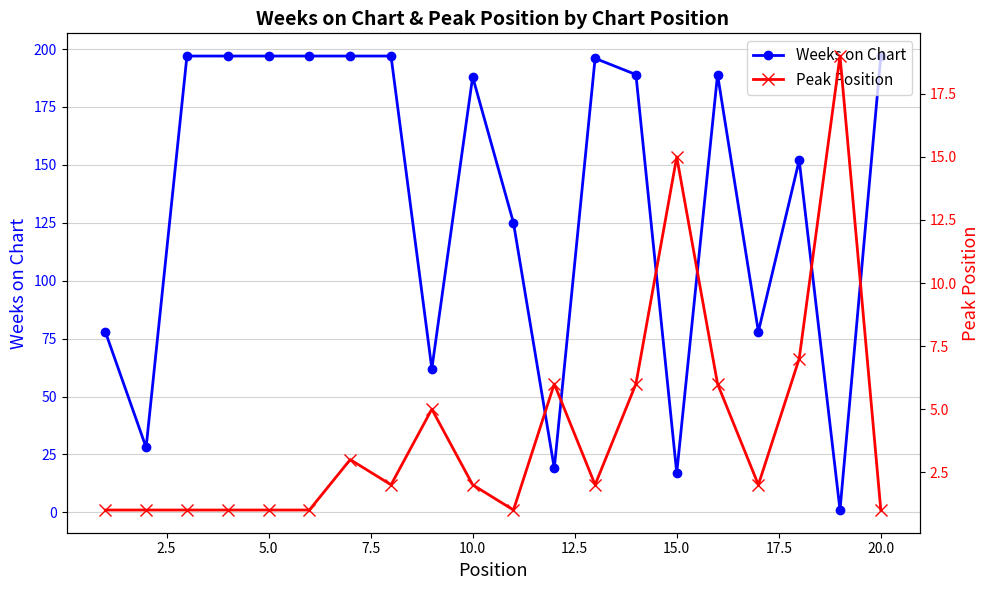

True or false: Weeks on Chart has a value of 5 at 15.0.

False